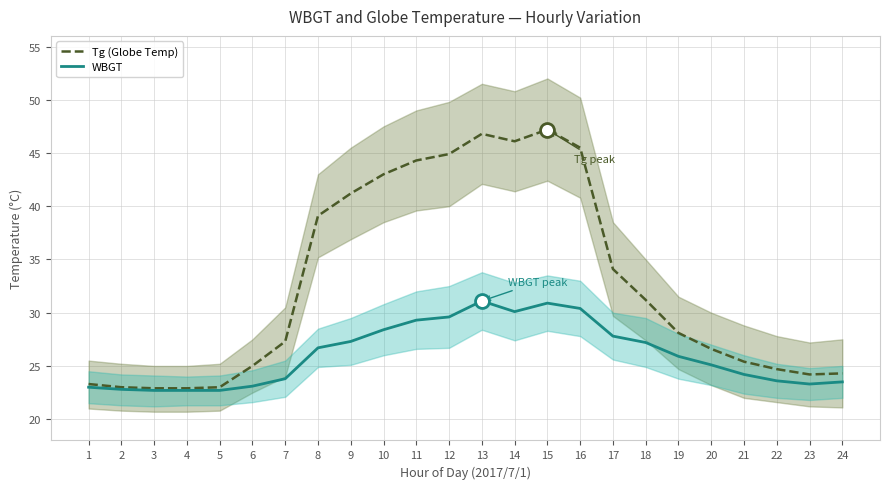

What is the value of the Tg (Globe Temp) point at the 13th from the left?

46.8